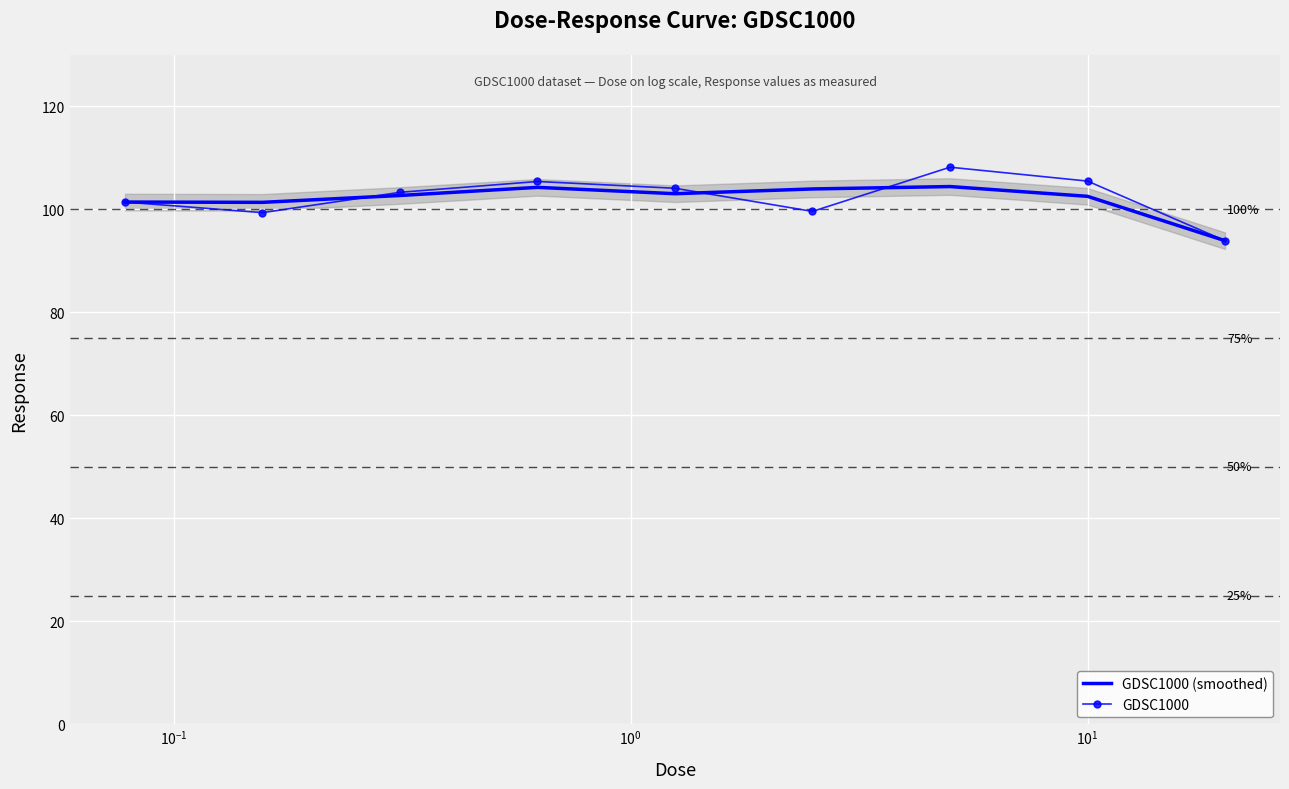

Count the number of categories in the chart.

9